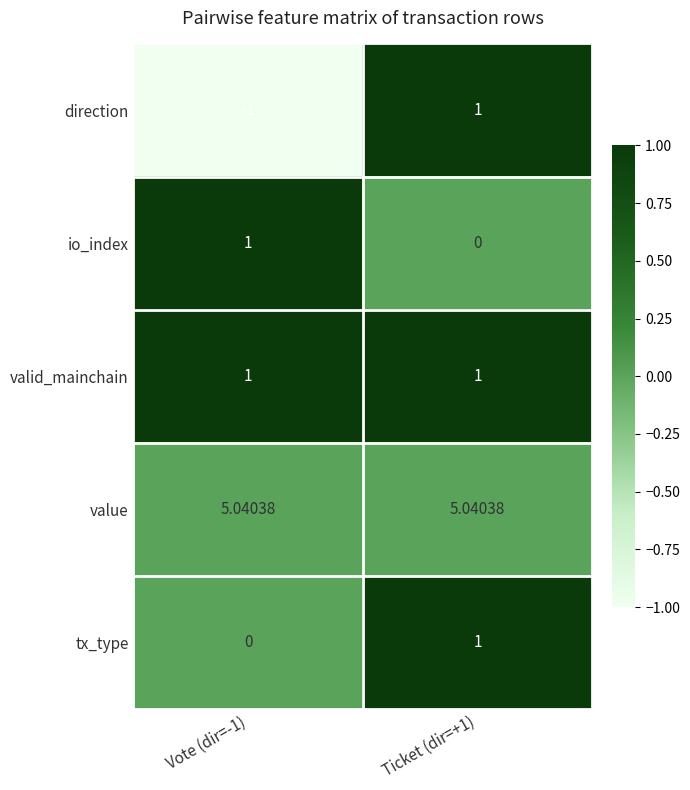

Which series changed the most between Vote (dir=-1) and Ticket (dir=+1)?

direction